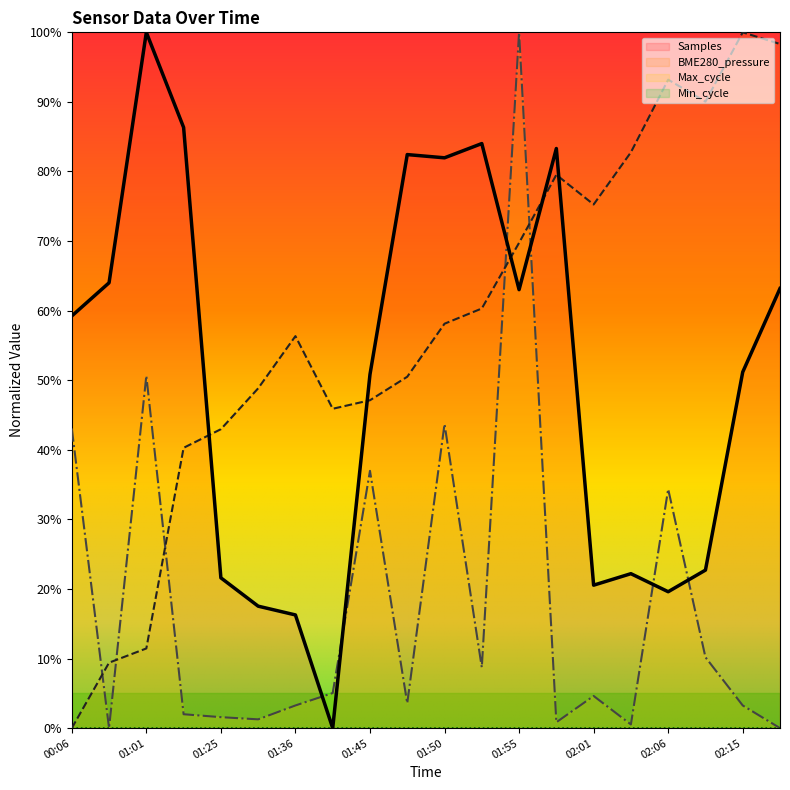

How many intersections are there between BME280_pressure and Max_cycle?

5